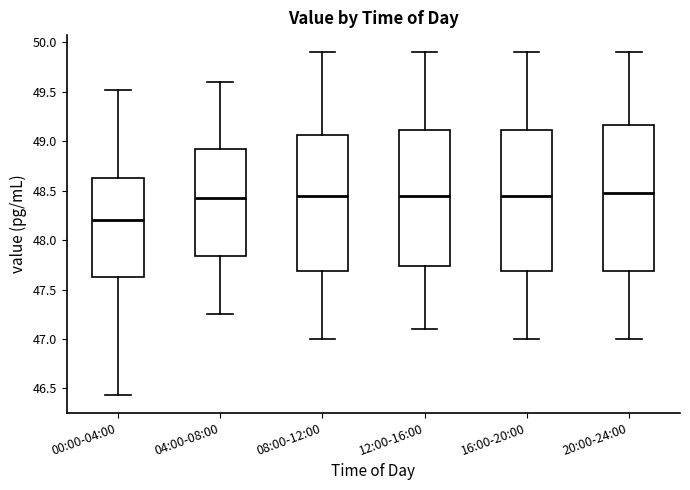

Where does the median line of the box for 04:00-08:00 sit on the y-axis? The values are not printed on the chart, so give them approximately, as read against the axis.

48.45